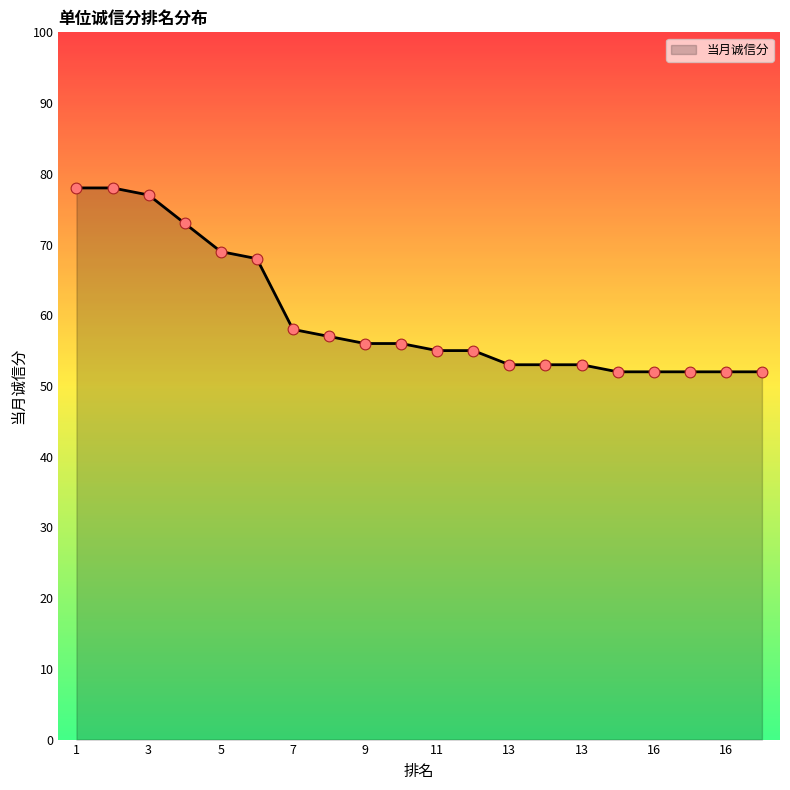

What is the difference between the maximum and minimum values?

26